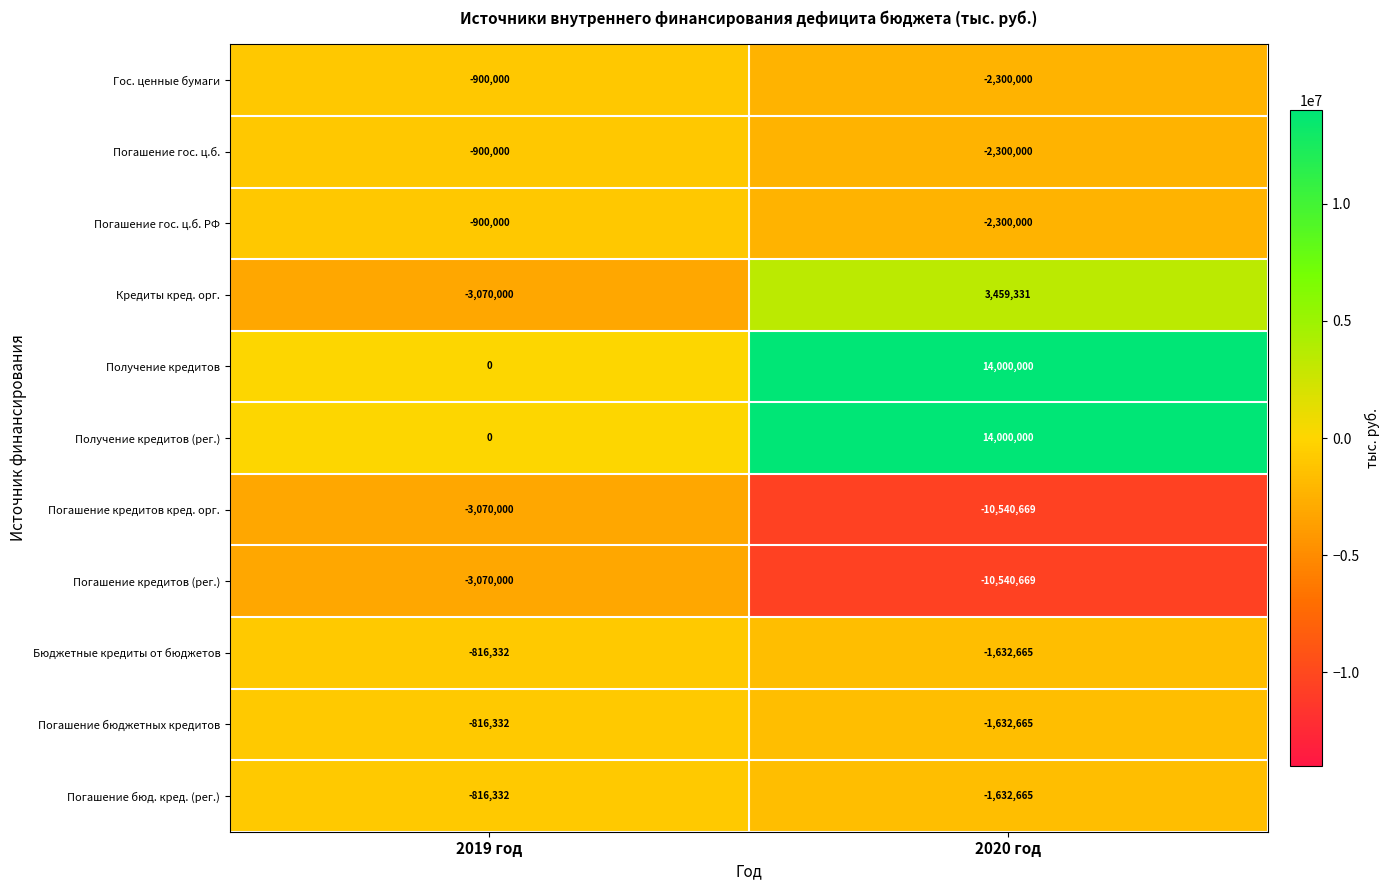

What is the sum of all Получение кредитов values?

14000000